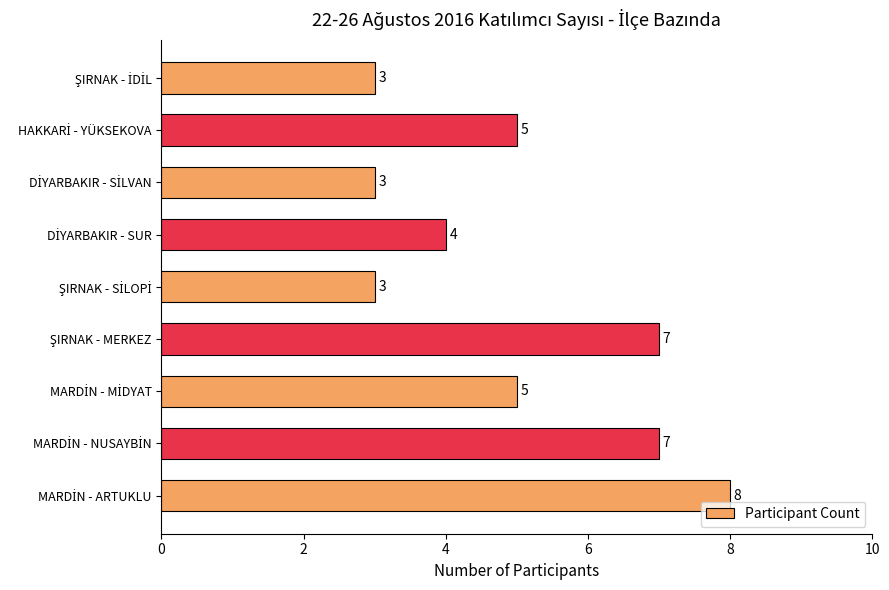

What is the greatest value displayed?

8